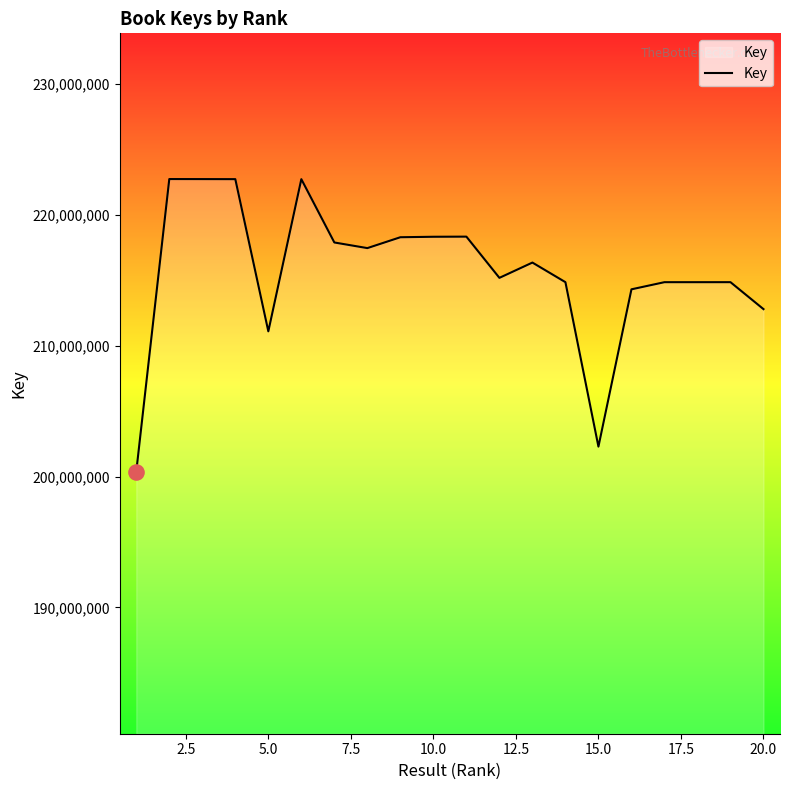

What is the smallest value displayed?

200383837